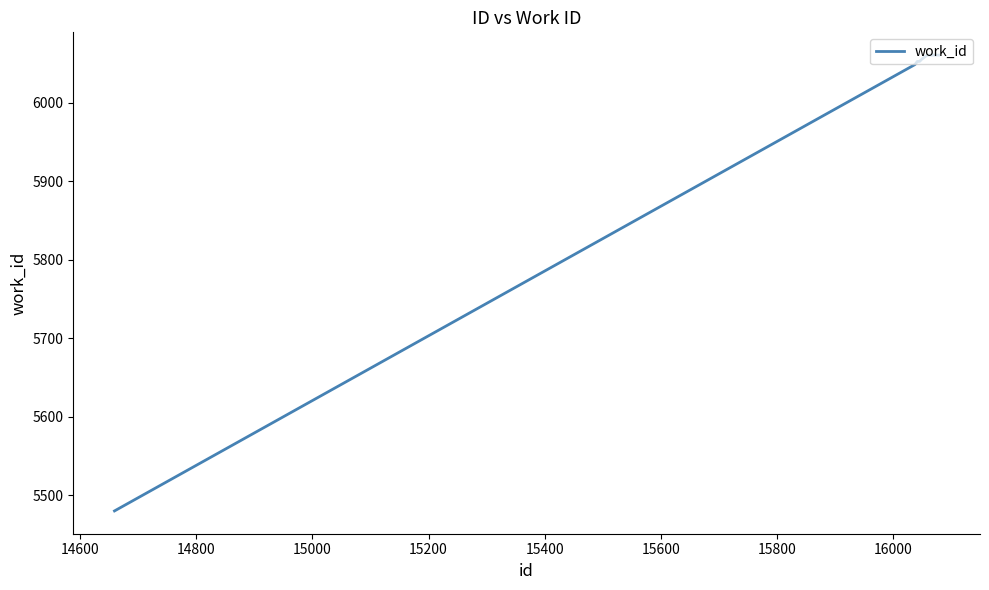

How many series are shown in this chart?

1